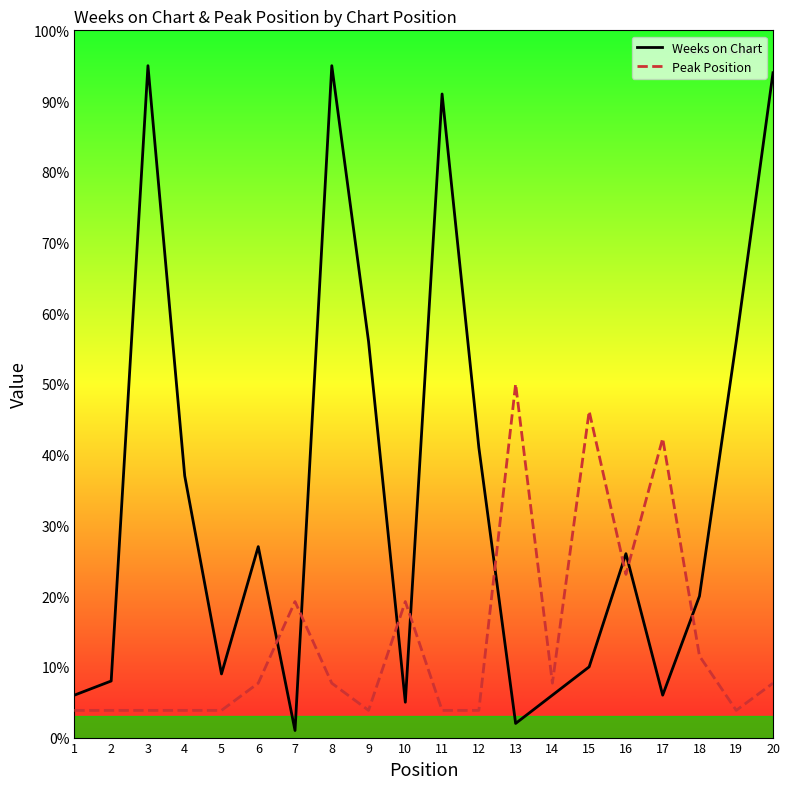

What are all the series names shown in the legend?

Weeks on Chart, Peak Position